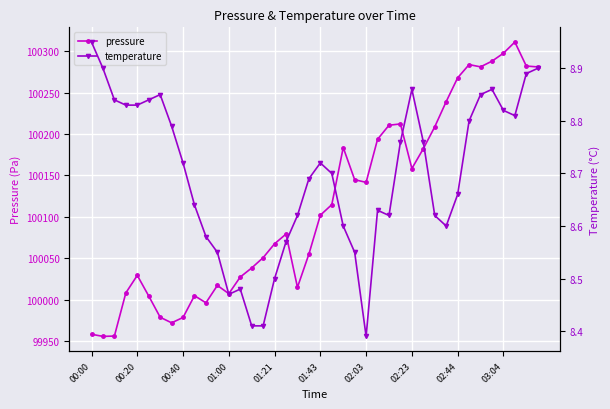

Is it true that pressure equals 166414.9 at 00:20?

False